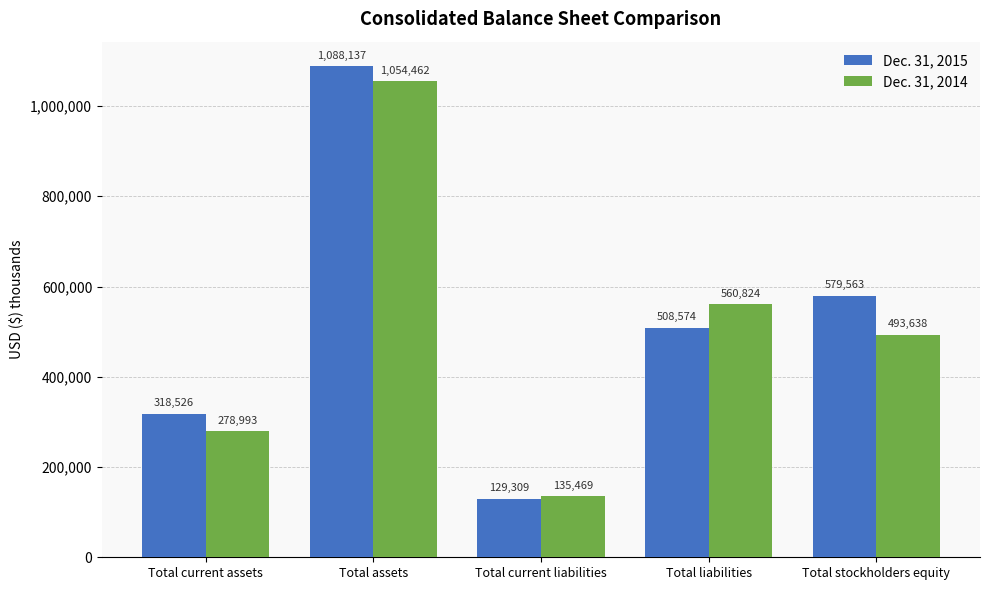

List the series in order of their peak value, highest first.

Dec. 31, 2015, Dec. 31, 2014